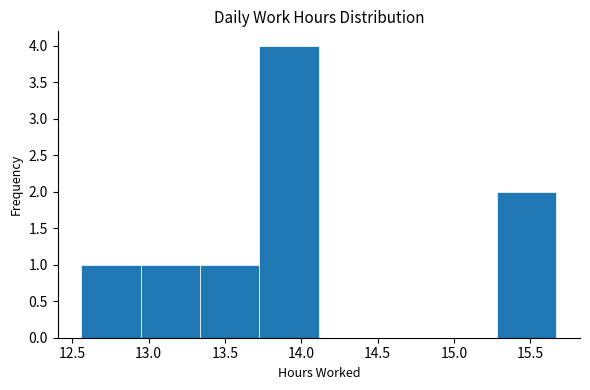

What is the height of the bar covering 12.95 to 13.35 on the x-axis? Neither the bar edges nor the heights are printed on the chart, so give them approximately, as read against the axes.

1